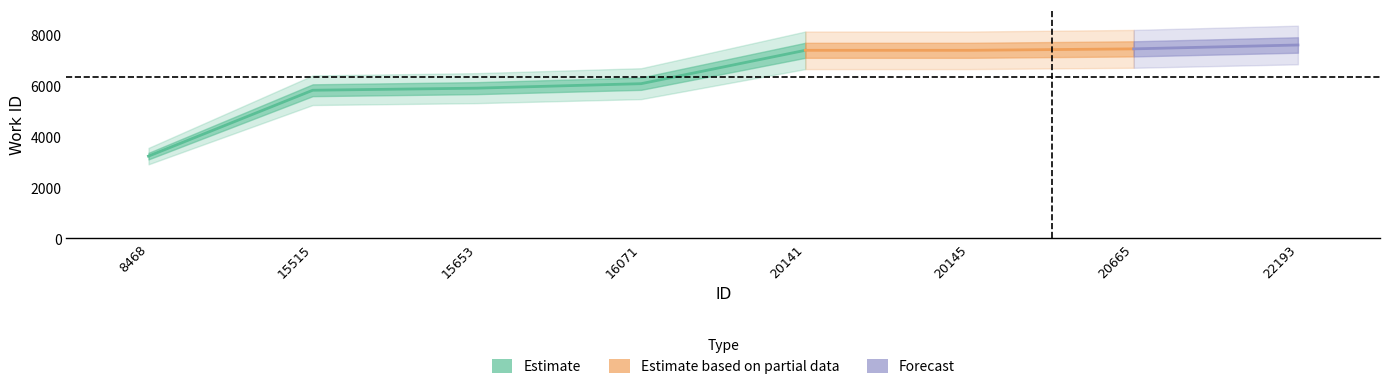

True or false: the data shows 13164 at 20141.

False